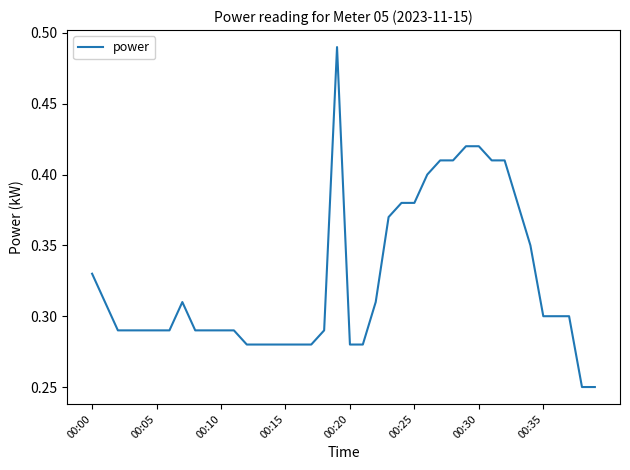

How many values are between 0 and 1?

40